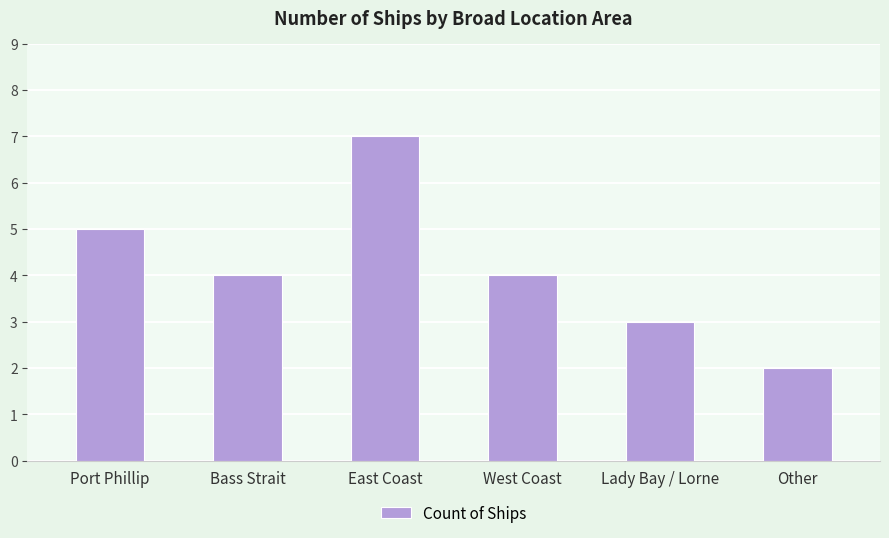

The chart shows a value of 4 at Bass Strait. True or false?

True